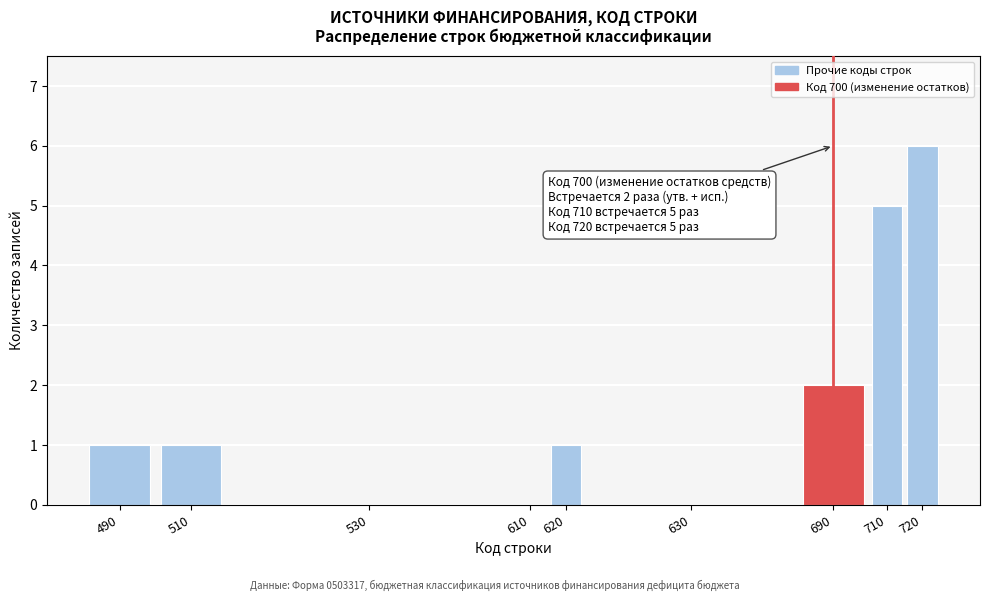

Reading left to right, transcribe all the data shown in this chart.

490=1	510=1	530=0	610=0	620=1	630=0	690=2	710=5	720=6